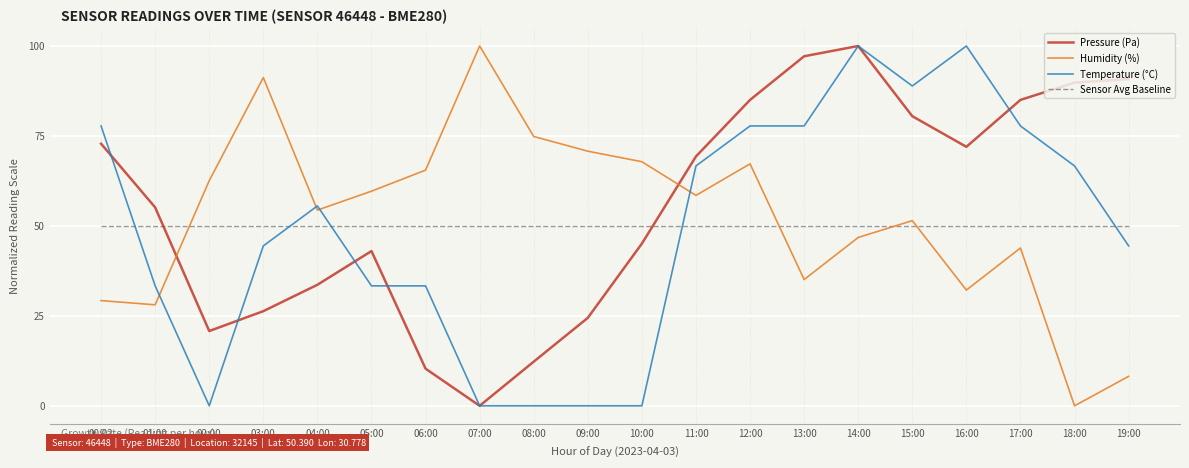

Does the chart display data point markers on the line(s)?

No